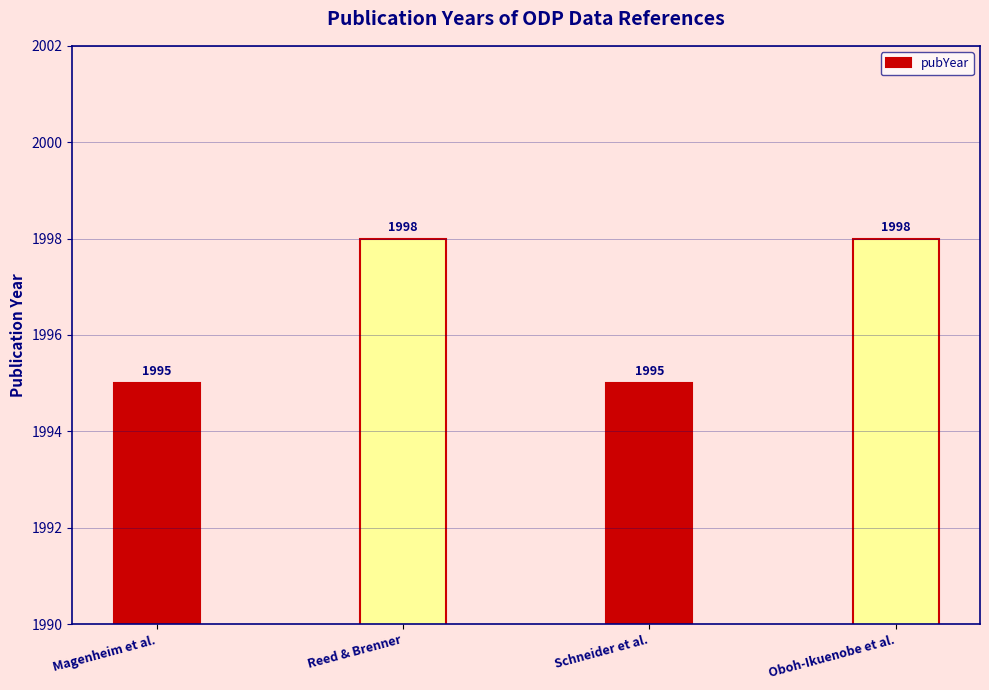

How many distinct data groups are displayed?

1